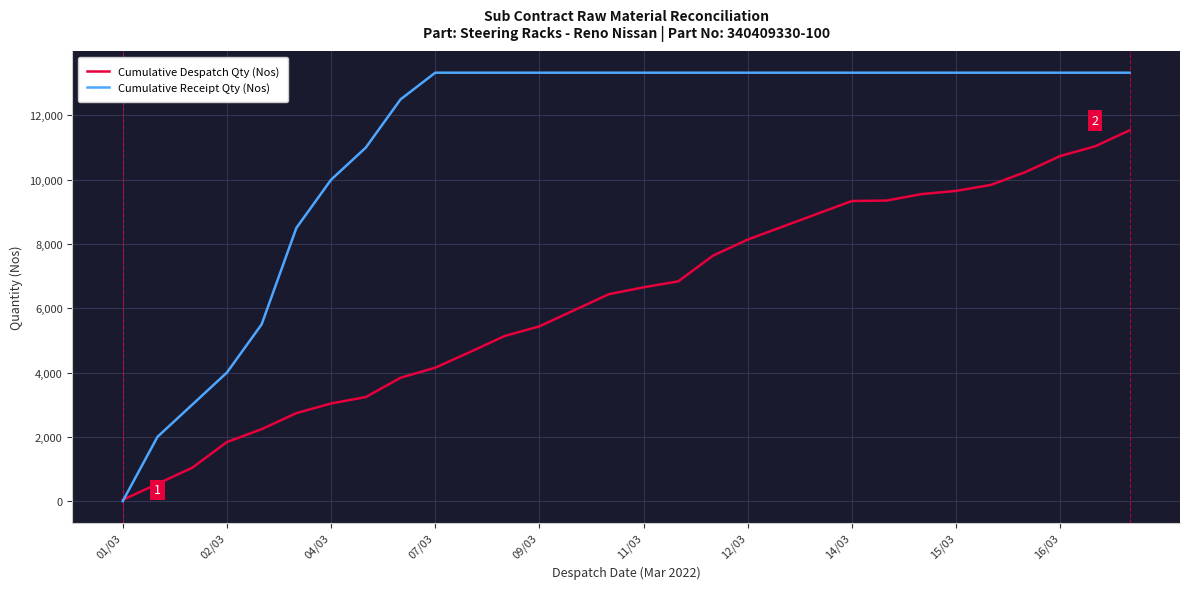

What is the highest value of the Cumulative Receipt Qty (Nos) series?

13330